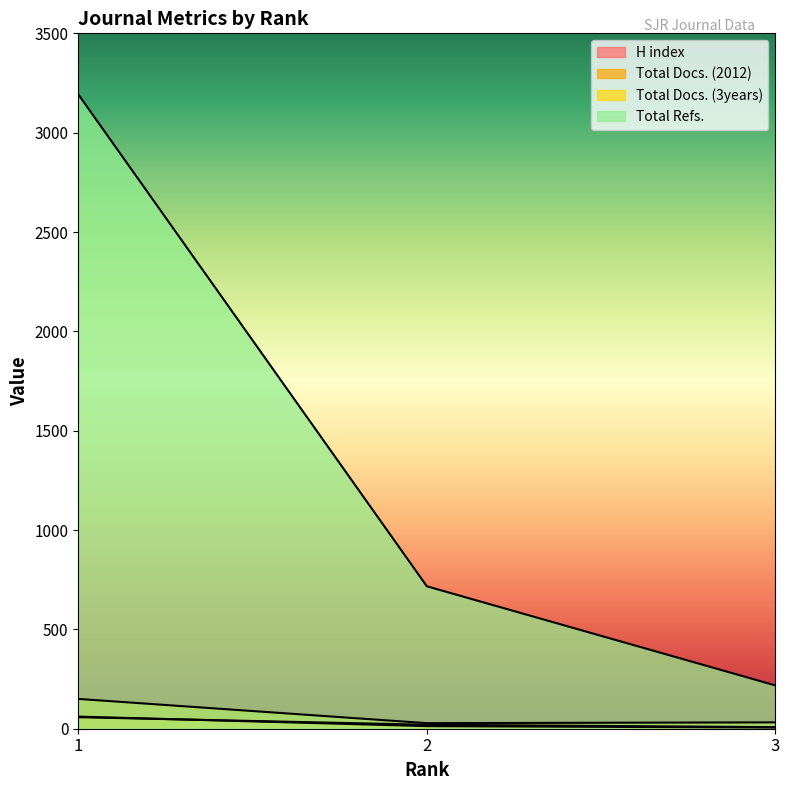

What are all the series names shown in the legend?

H index, Total Docs. (2012), Total Docs. (3years), Total Refs.